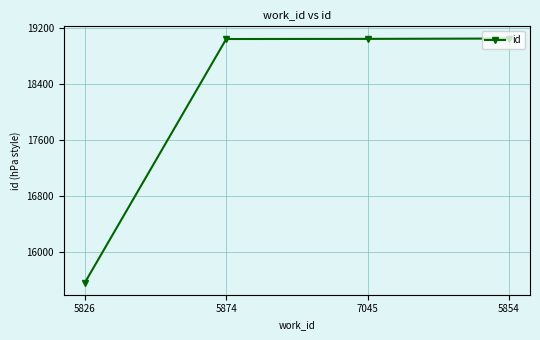

What is the smallest value displayed?

15566